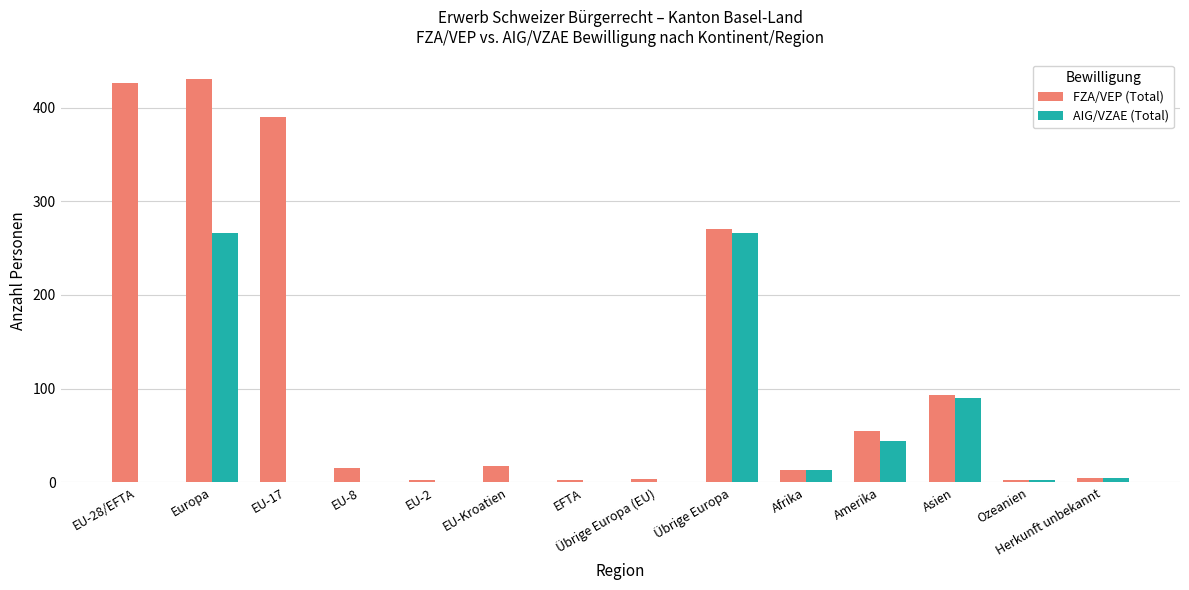

What is the highest value of the AIG/VZAE (Total) series?

266